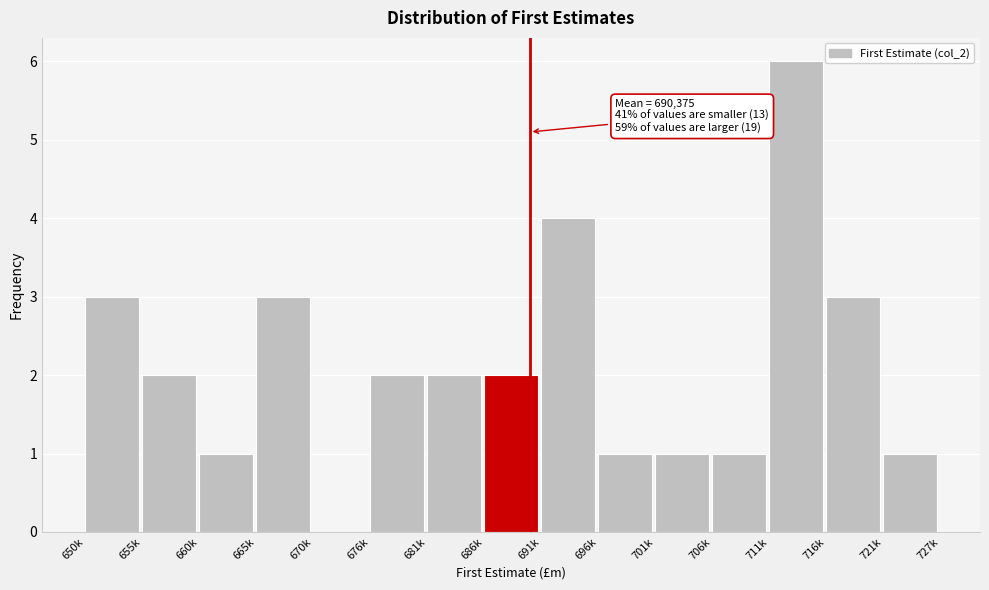

Reading right to left, transcribe all the data shown in this chart.

721k=1	716k=3	711k=6	706k=1	701k=1	696k=1	691k=4	686k=2	681k=2	676k=2	670k=0	665k=3	660k=1	655k=2	650k=3